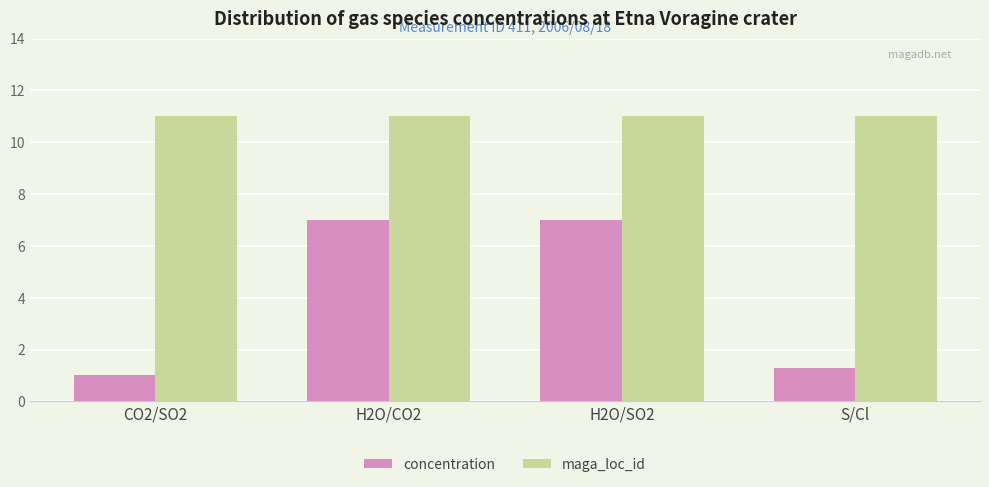

What is the label of the 2nd bar from the left?

H2O/CO2